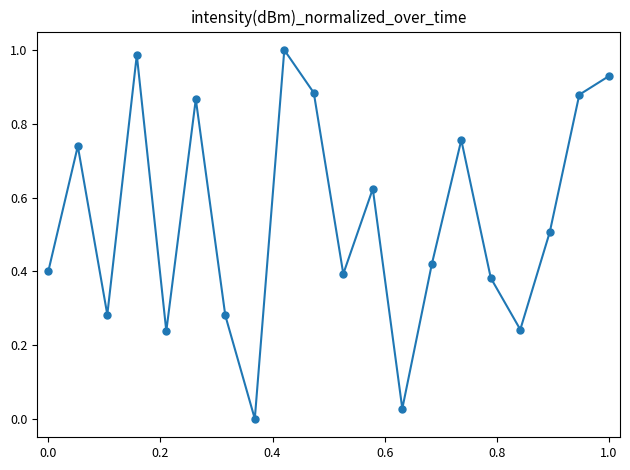

How many interior local peaks (higher than both neighbors) does the data have?

6